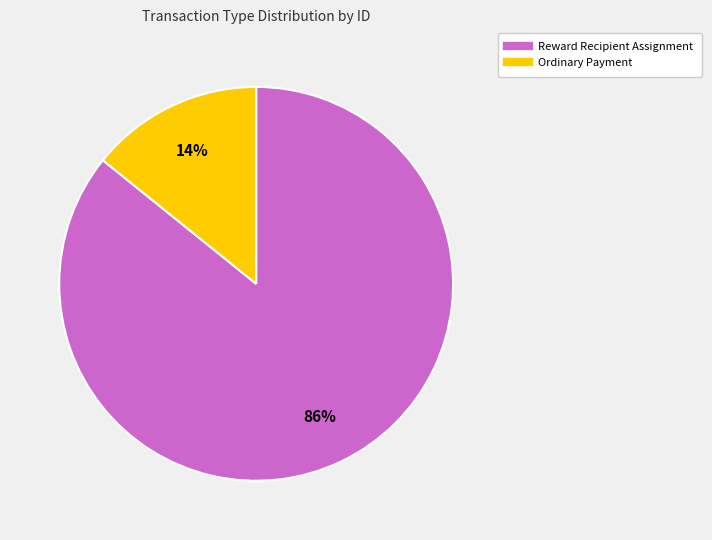

Is Reward Recipient Assignment the majority of the pie?

Yes